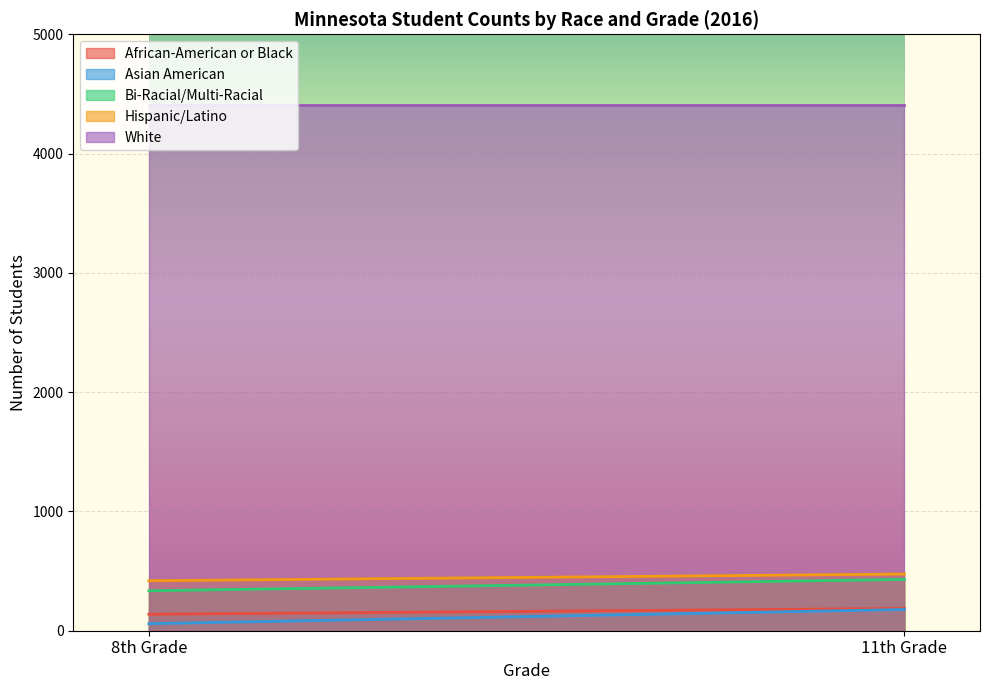

Does the chart display data point markers on the line(s)?

No